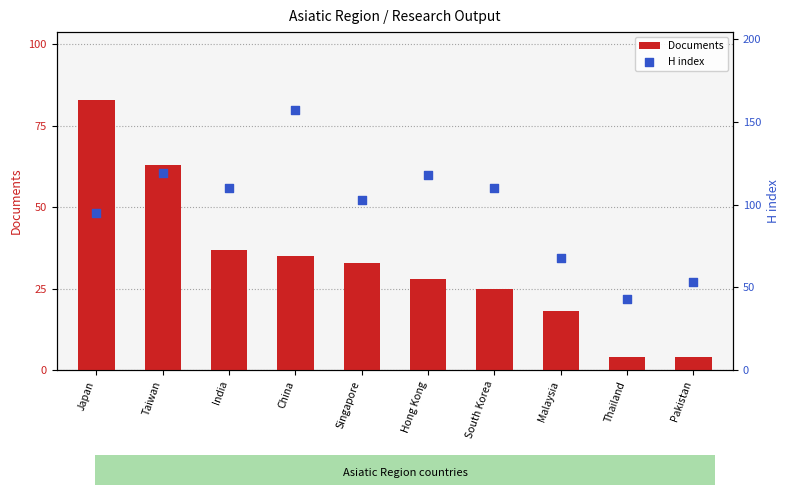

Which series has the widest spread of Y values?

H index